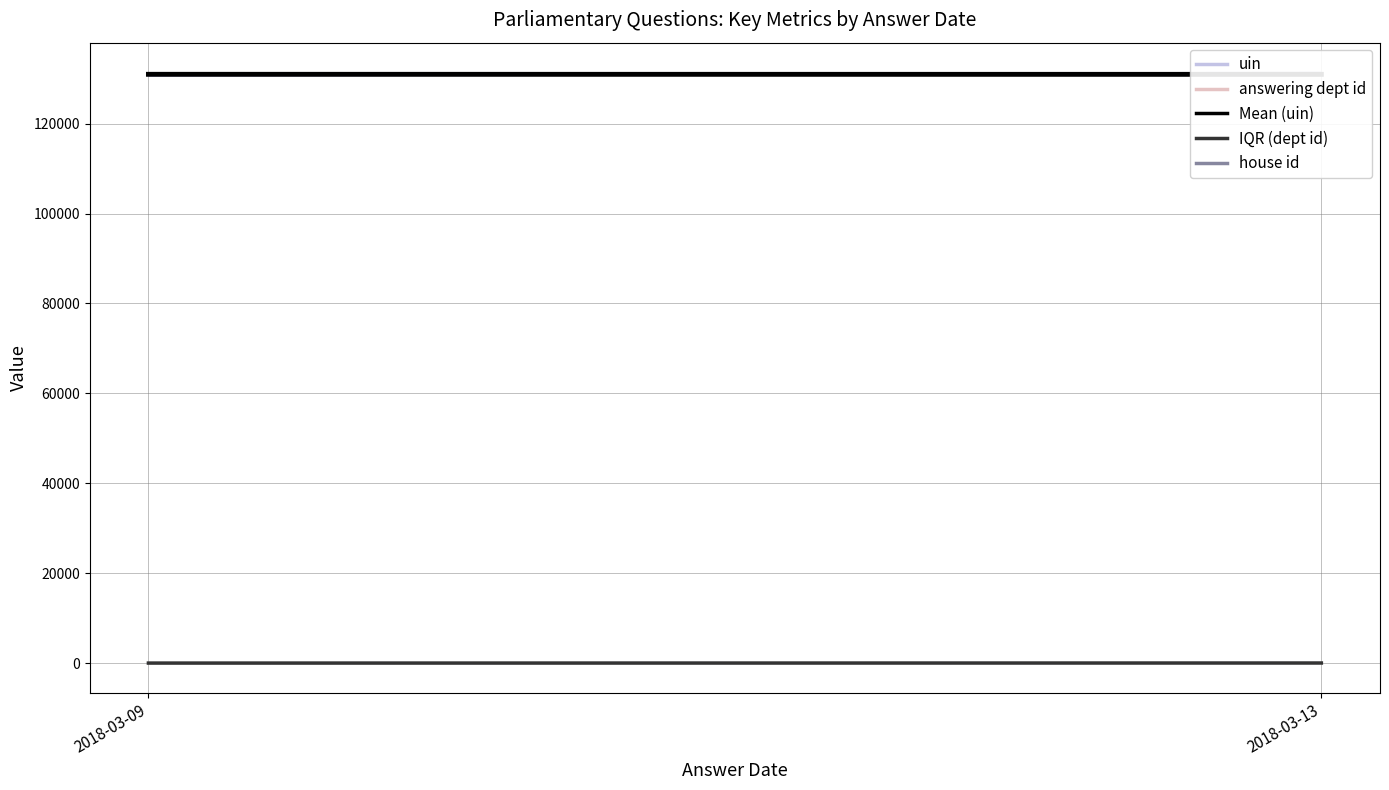

What is the average value of the house id series?

1.0